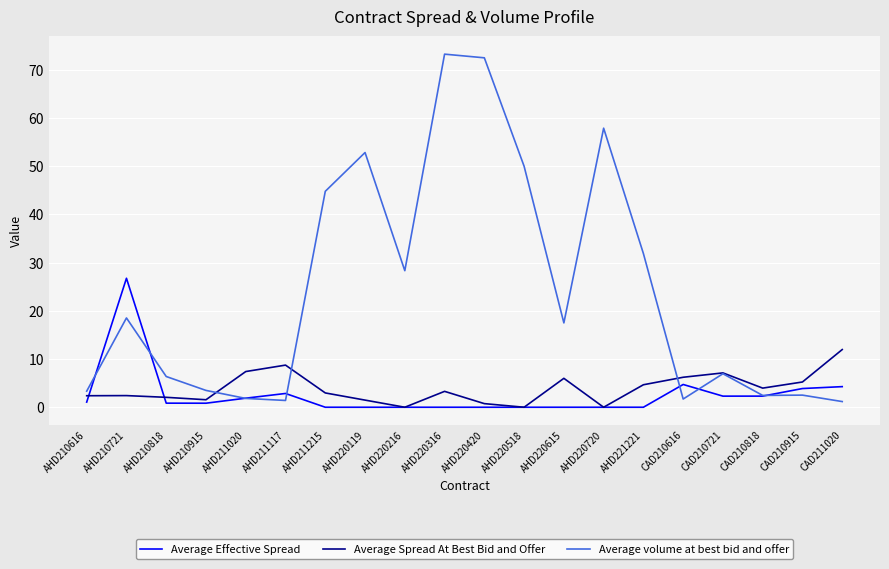

The value of Average volume at best bid and offer at CAD210721 is 7.0. True or false?

True